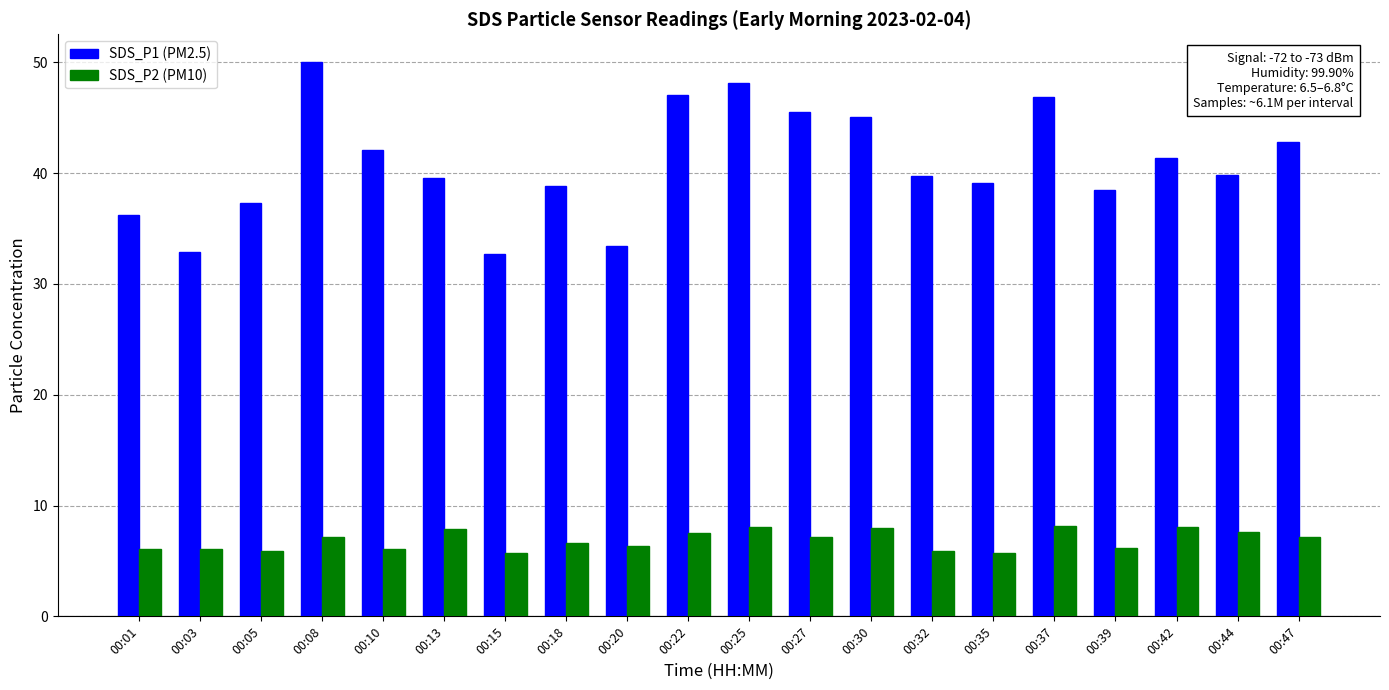

What is the minimum value for SDS_P2 (PM10)?

5.7